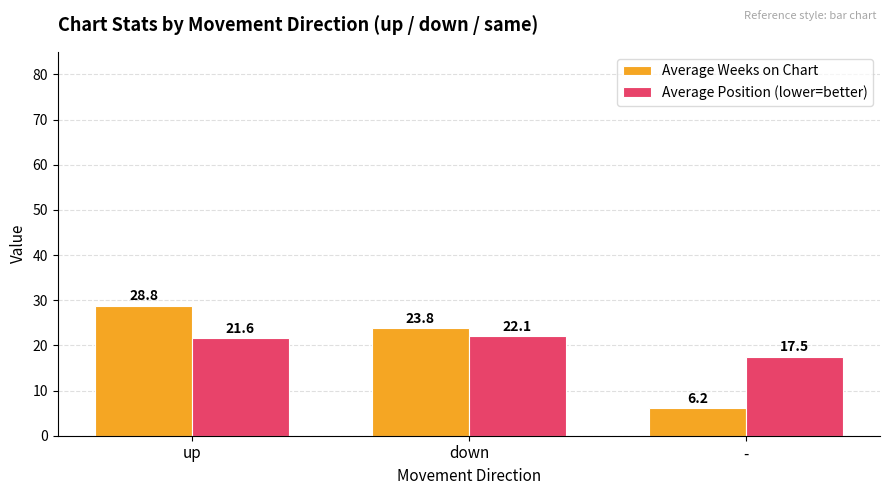

What is the smallest value displayed?

6.2